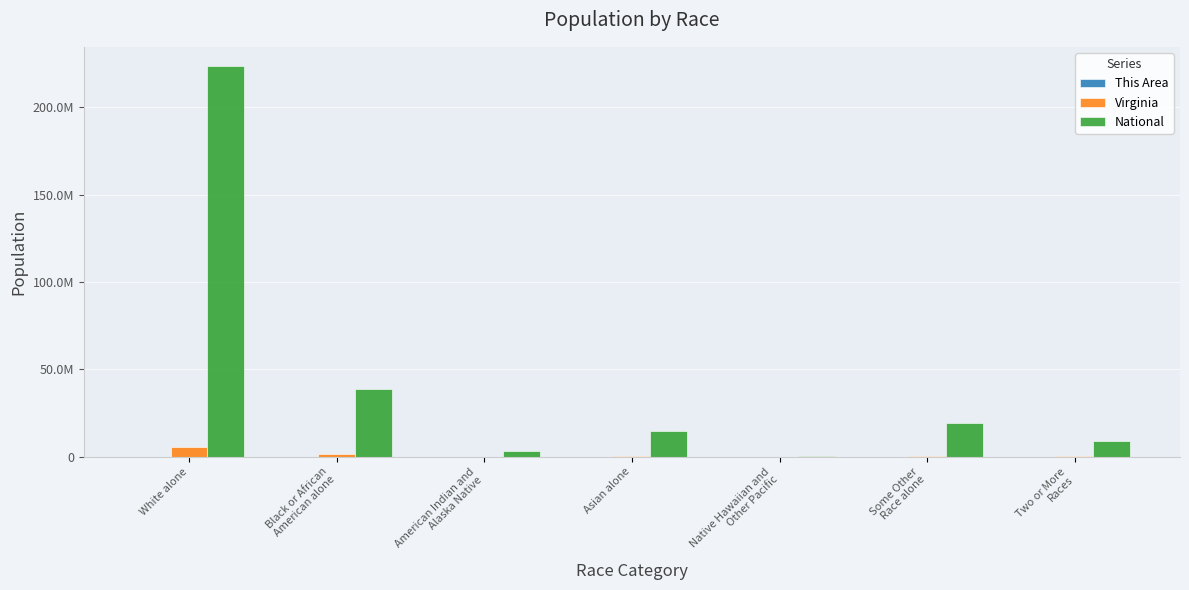

Where is This Area nearest to the value 3351?

Some Other
Race alone